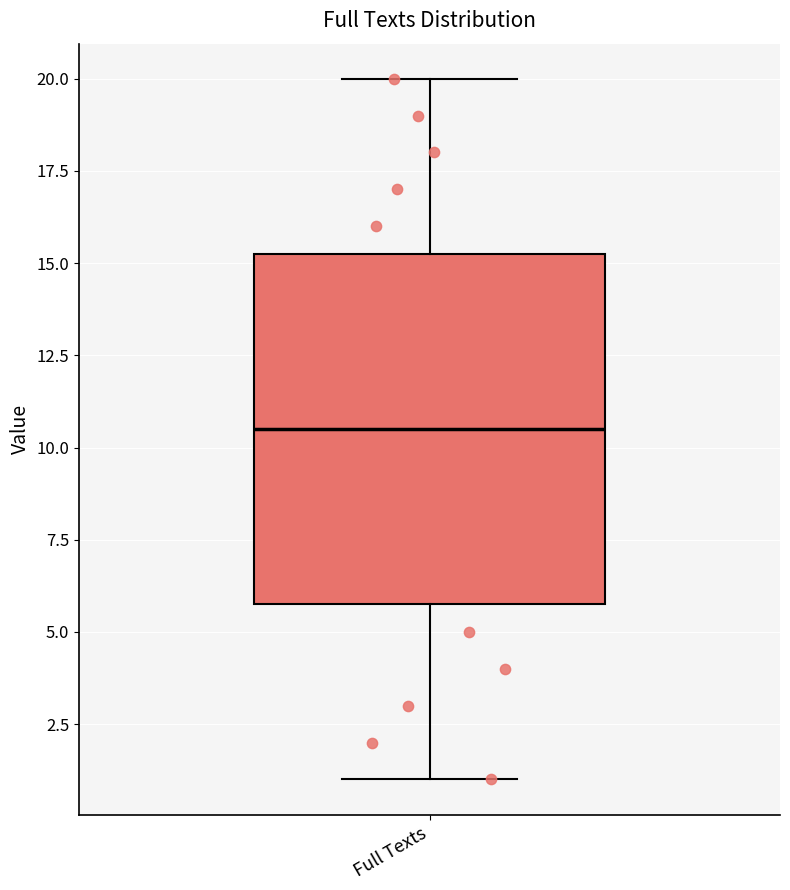

Read this box plot against the y-axis: the position of the median line, the range covered by the box, and the ends of both whiskers. The values are not printed on the chart, so give them approximately, as read against the axis.

median 10.5, box 6.0 to 15.5, whiskers 1.0 to 20.0